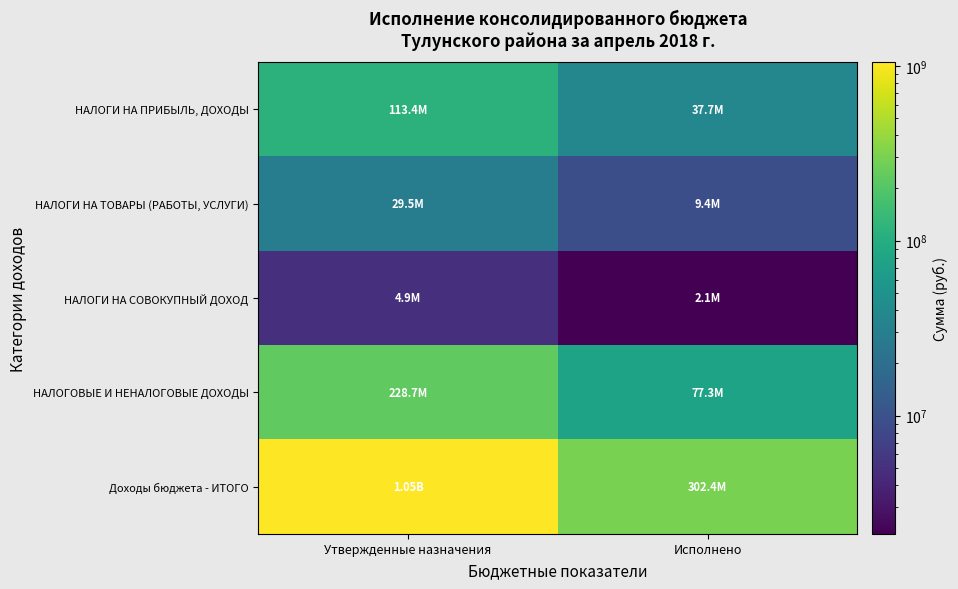

Reading left to right, what are all the values shown in this chart?

НАЛОГИ НА ПРИБЫЛЬ, ДОХОДЫ: Утвержденные назначения=113354000.0	Исполнено=37743385.2
НАЛОГИ НА ТОВАРЫ (РАБОТЫ, УСЛУГИ): Утвержденные назначения=29452300.0	Исполнено=9438270.8
НАЛОГИ НА СОВОКУПНЫЙ ДОХОД: Утвержденные назначения=4933200.0	Исполнено=2112250.2
НАЛОГОВЫЕ И НЕНАЛОГОВЫЕ ДОХОДЫ: Утвержденные назначения=228651536.7	Исполнено=77278219.1
Доходы бюджета - ИТОГО: Утвержденные назначения=1048890090.0	Исполнено=302358835.8